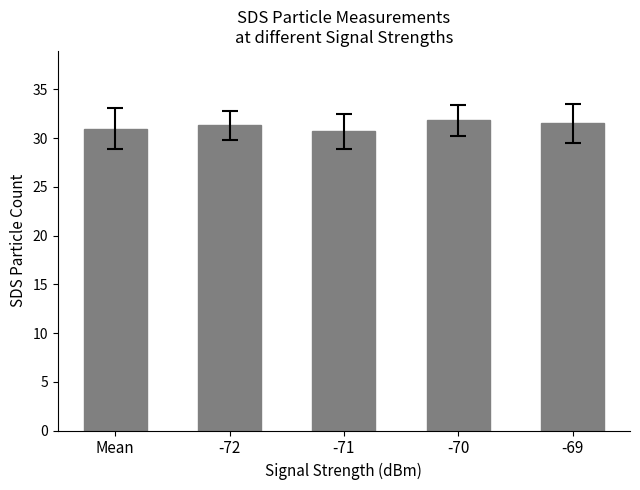

Is it true that the value at -72 is 31.3?

True